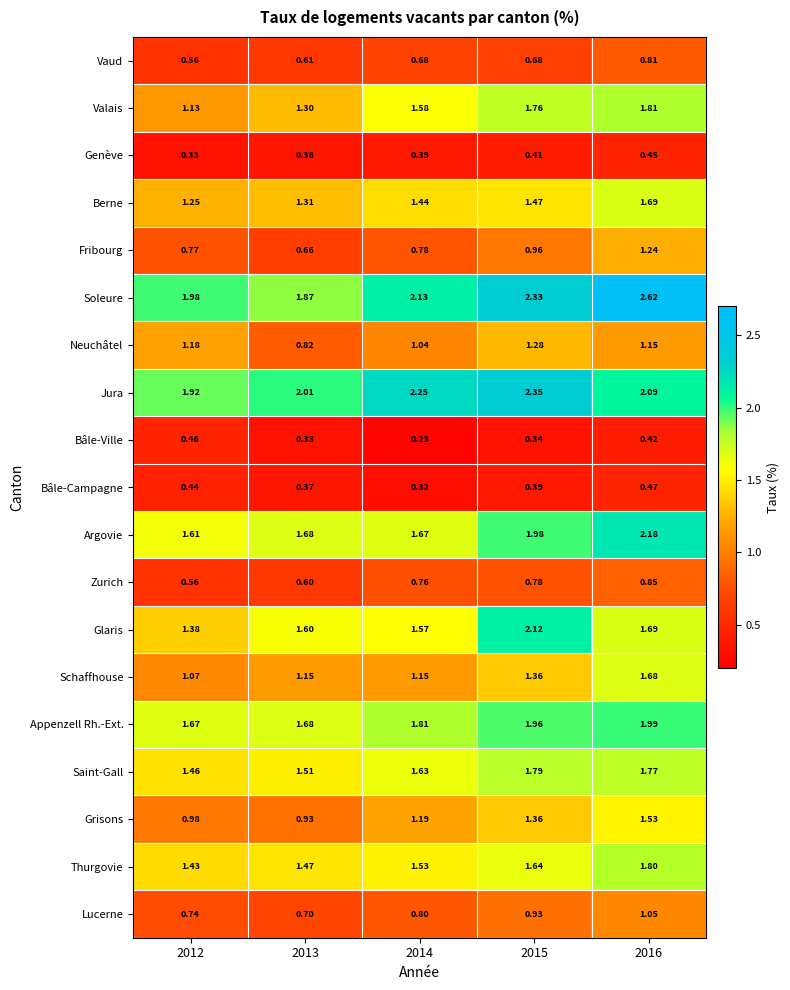

Which series changed the most between 2012 and 2013?

Neuchâtel